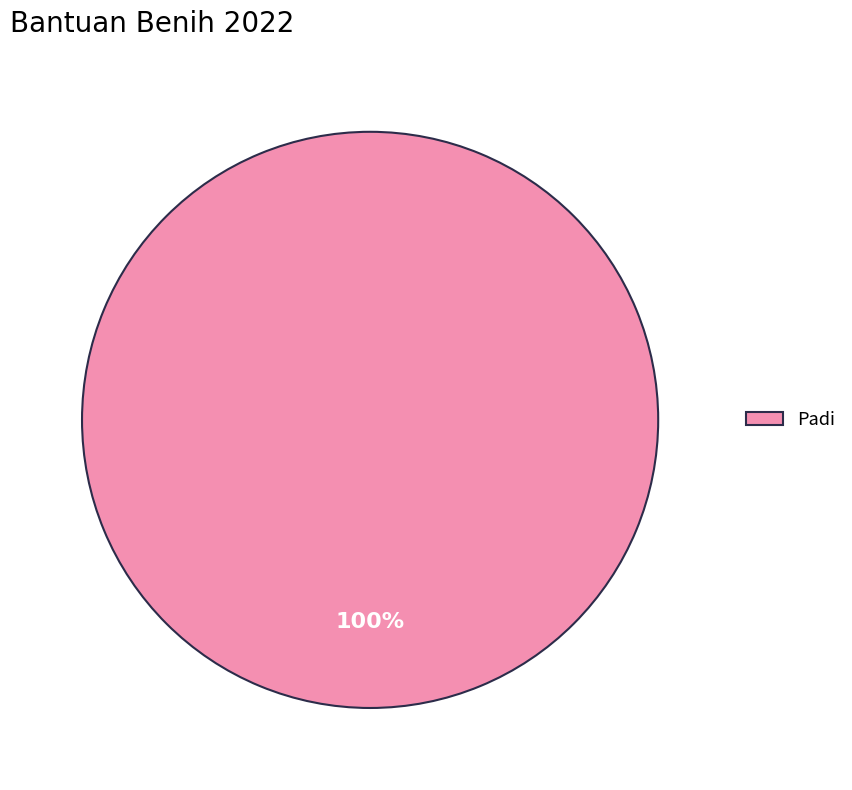

Count the number of slices in the pie.

1